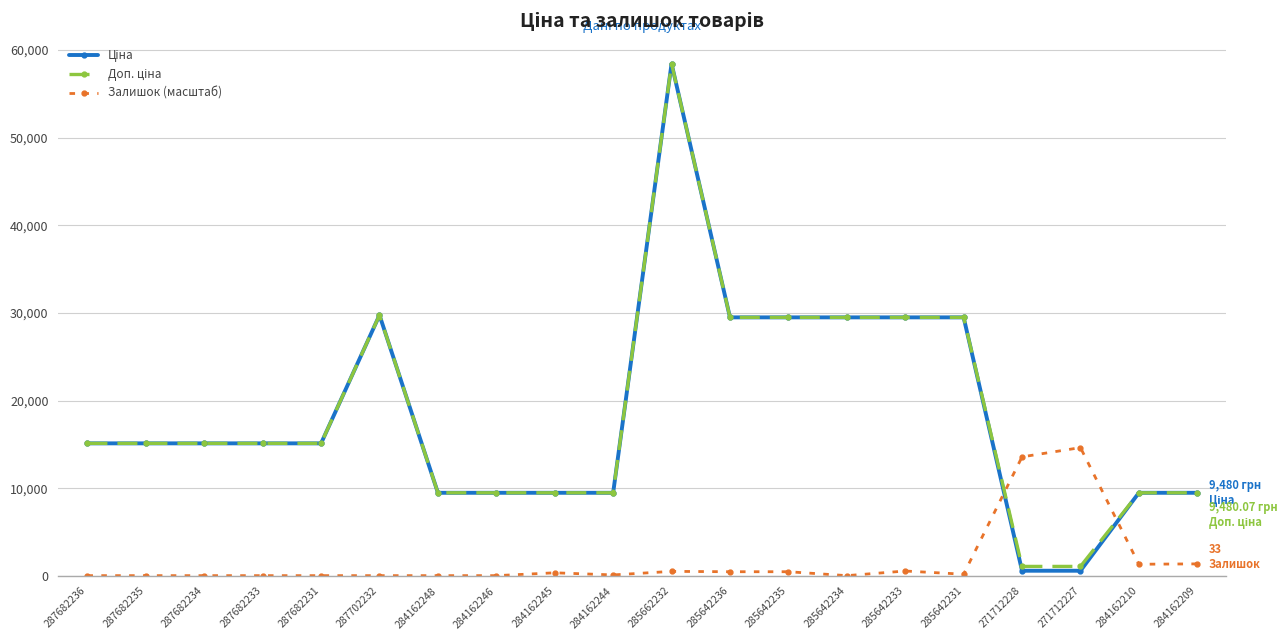

True or false: Залишок (масштаб) has more than 1 interior local peaks.

True